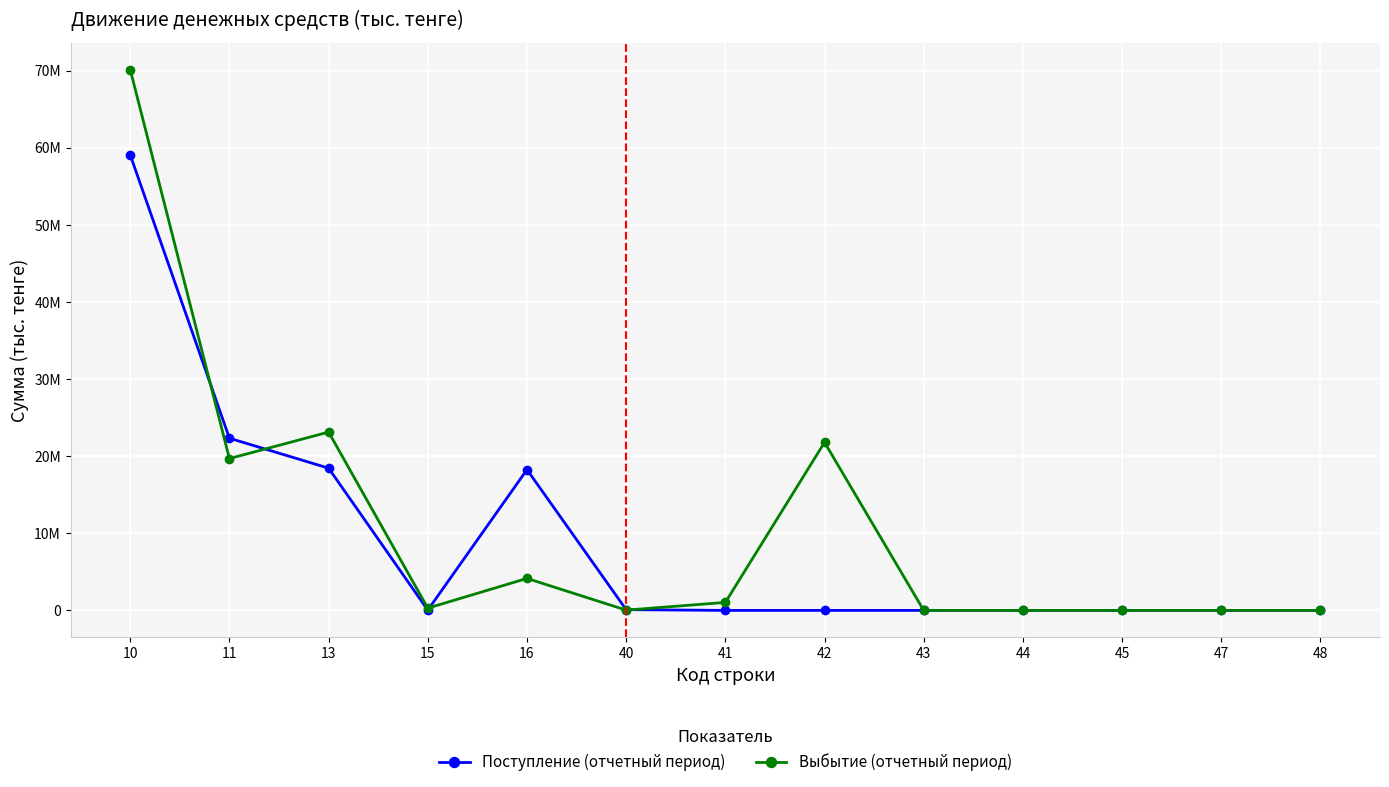

Does the chart have visible grid lines?

Yes